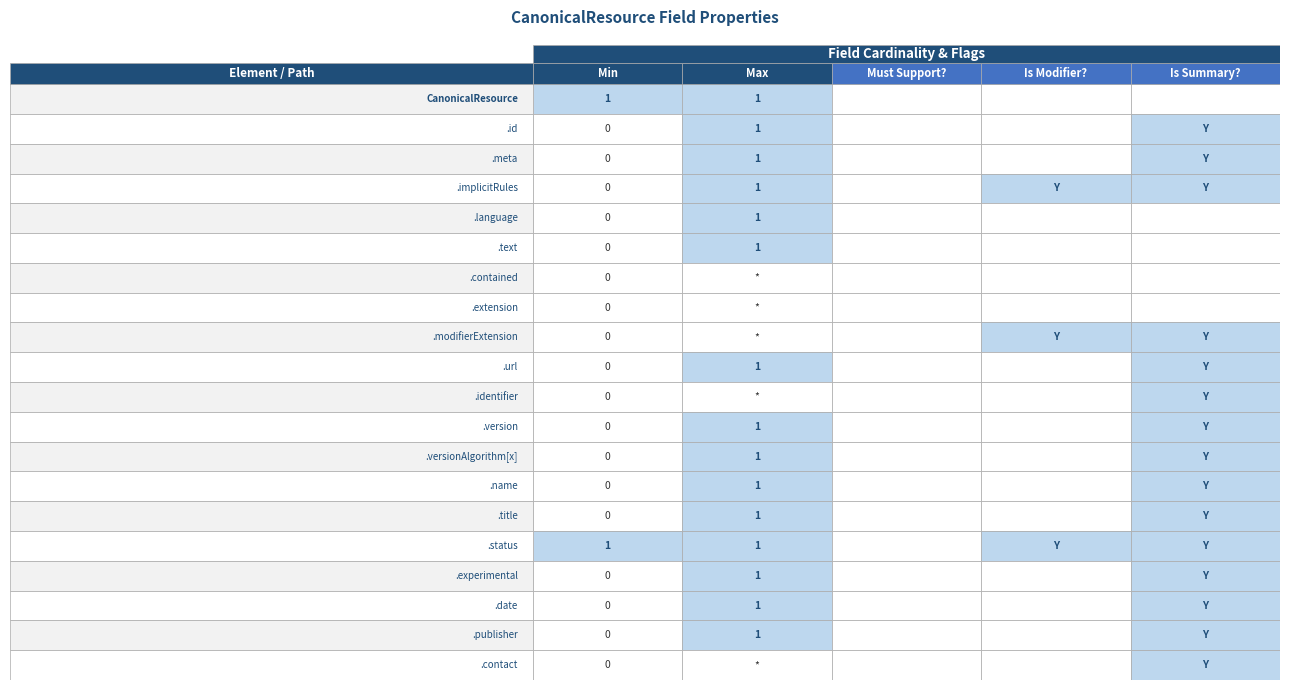

What is the difference between the maximum and second lowest values in the CanonicalResource.name series?

1